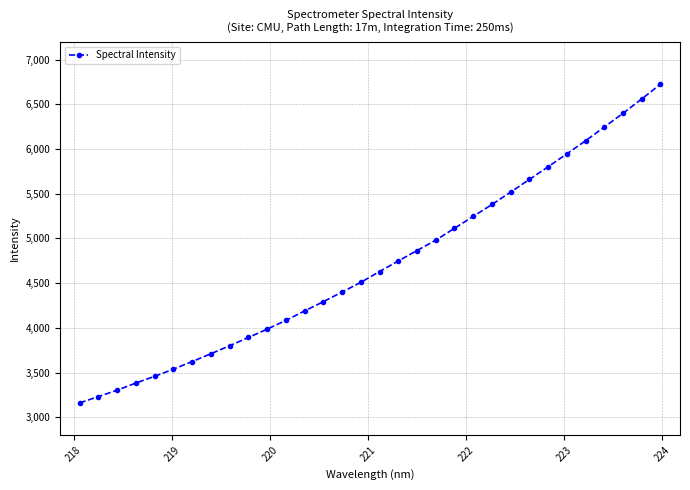

What is the difference between the maximum and minimum values?

3563.8